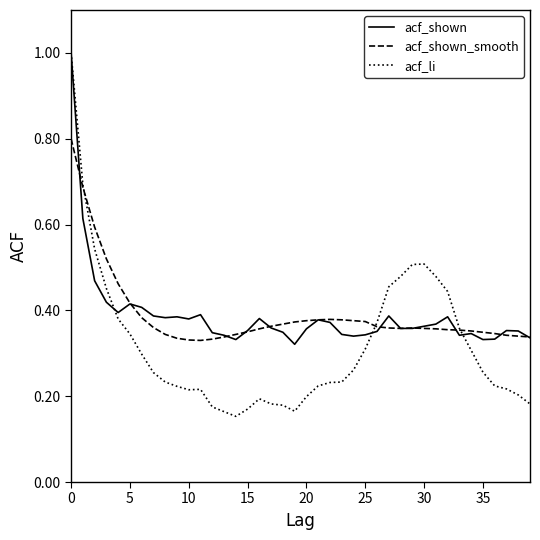

Which series has the widest spread of values?

acf_li